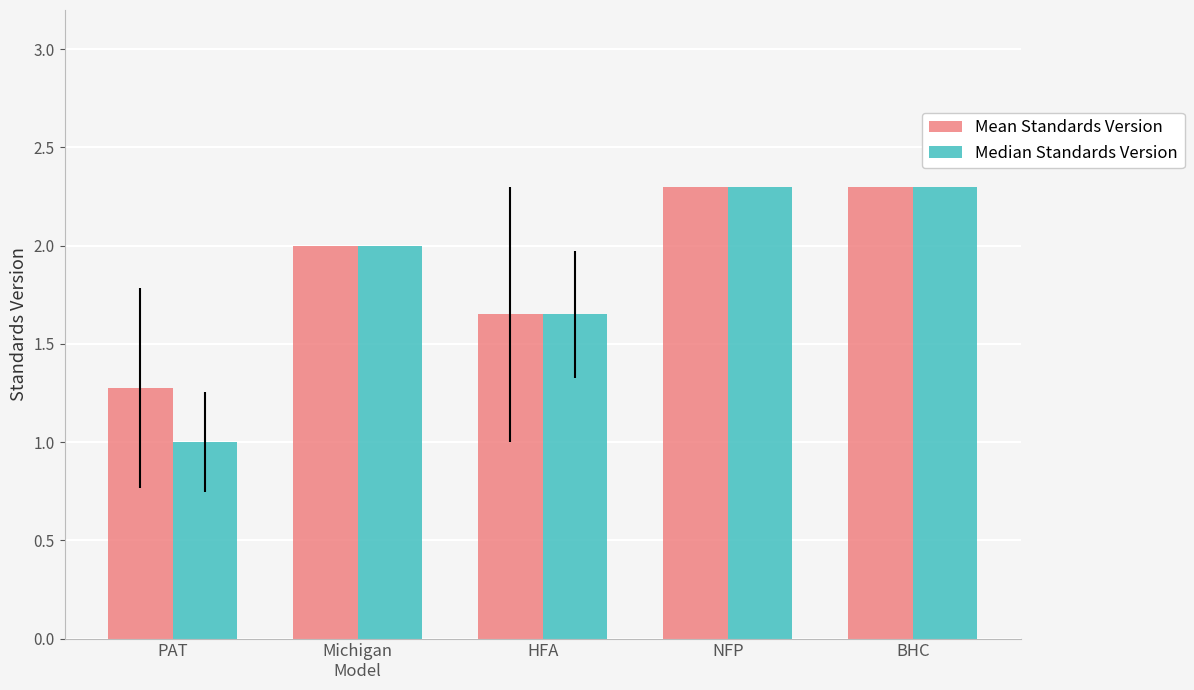

How many Mean Standards Version values are between 1 and 2?

3